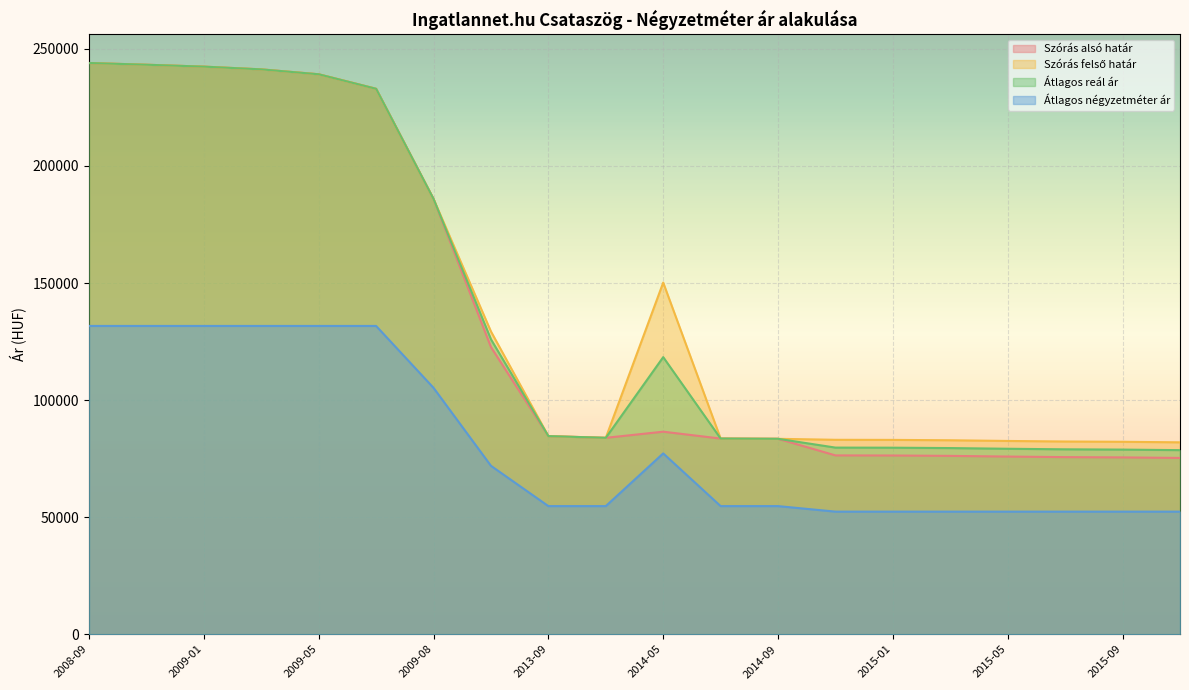

Which category has the highest value across all series?

2008-09